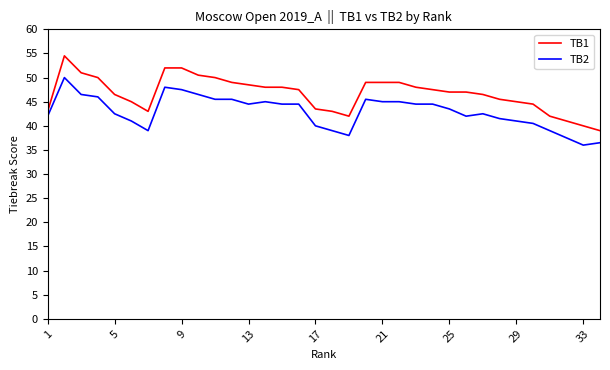

Which series has the largest total across all categories?

TB1